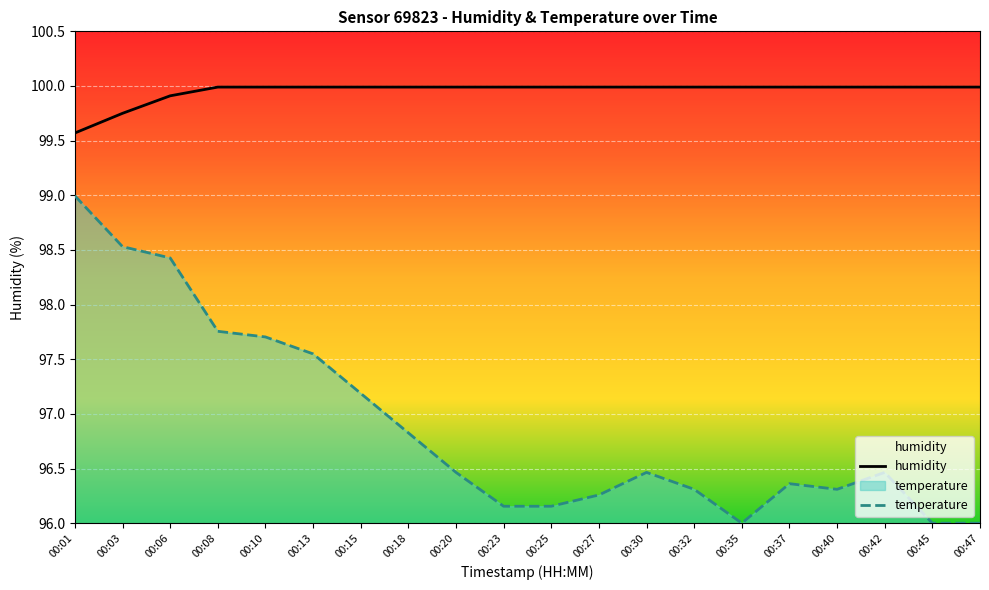

What is the sum of the temperature values at 00:06 and 00:08?

196.2